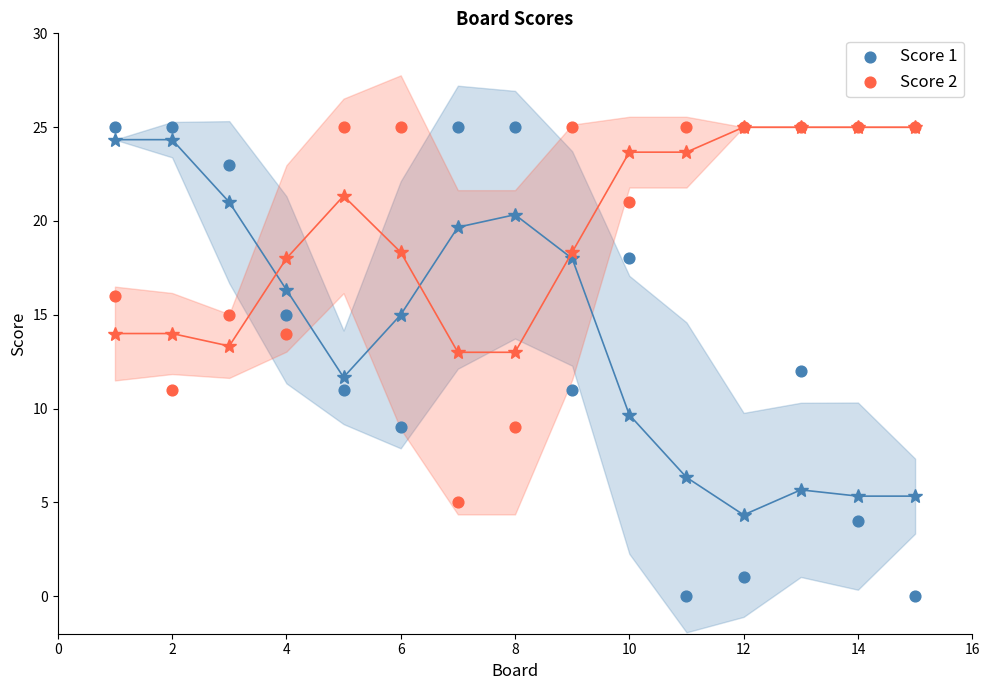

Which series contains the lowest Y value?

Score 1